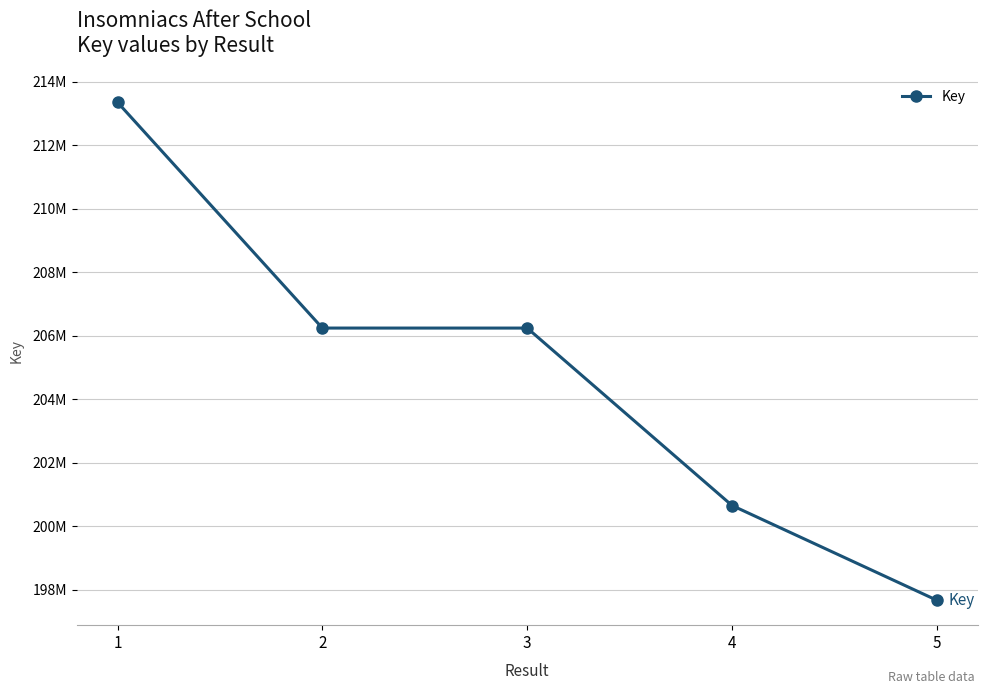

What is the change in value from 2 to 5?

-8577024